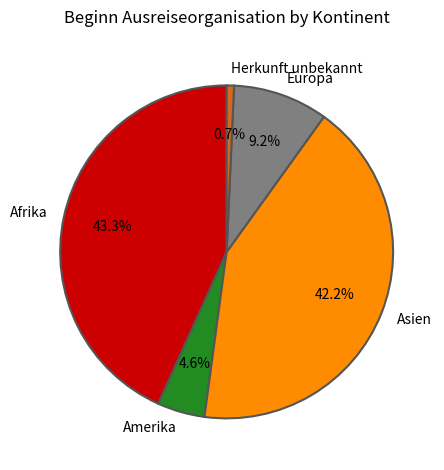

Count the number of slices in the pie.

5